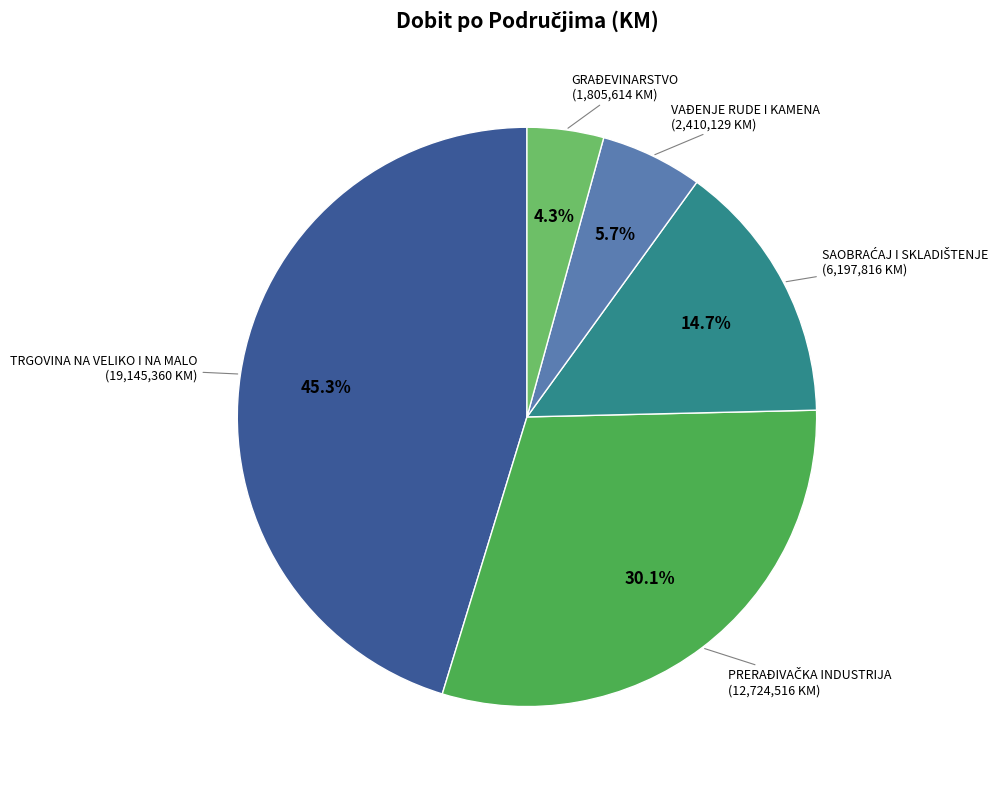

Does any single category account for the majority?

No